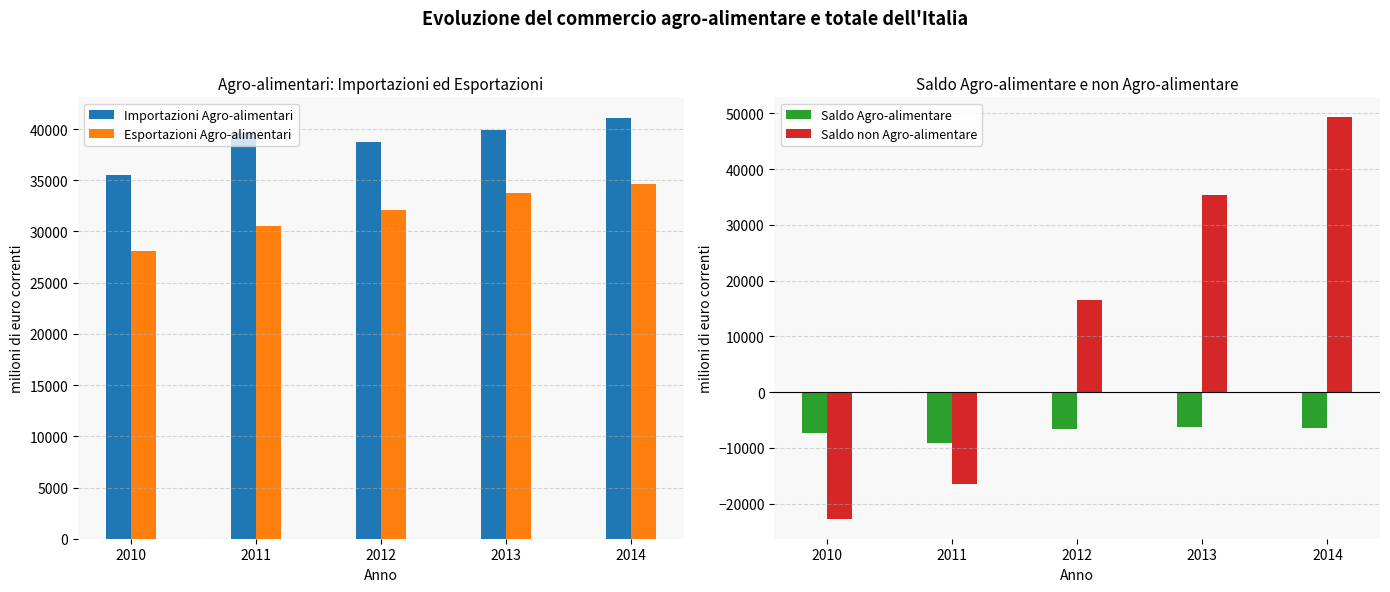

Rank the series by their average value, from highest to lowest.

Importazioni Agro-alimentari, Esportazioni Agro-alimentari, Saldo non Agro-alimentare, Saldo Agro-alimentare